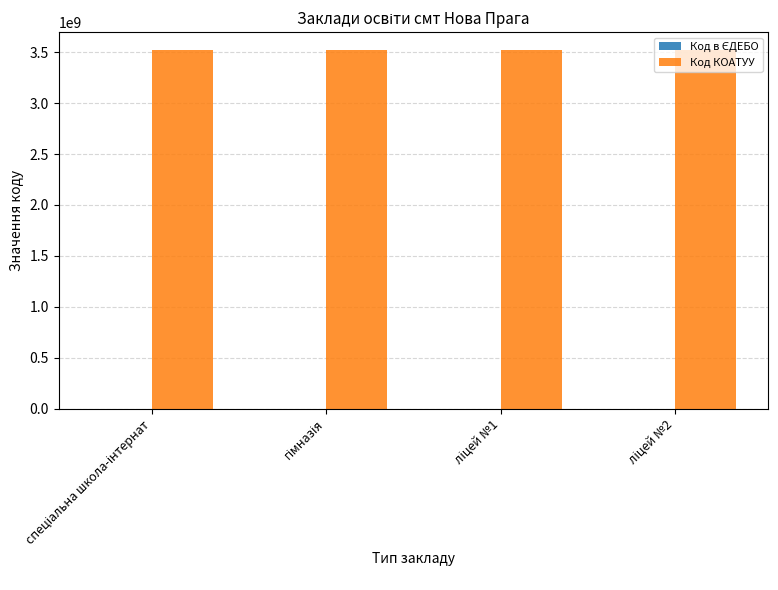

Which series has the largest total across all categories?

Код КОАТУУ